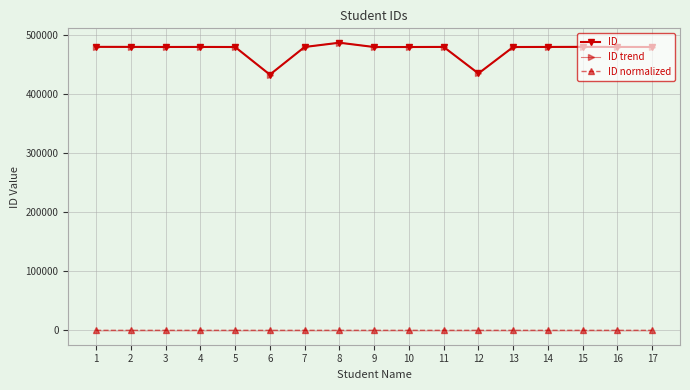

Is this an area chart (filled region under the line)?

Yes